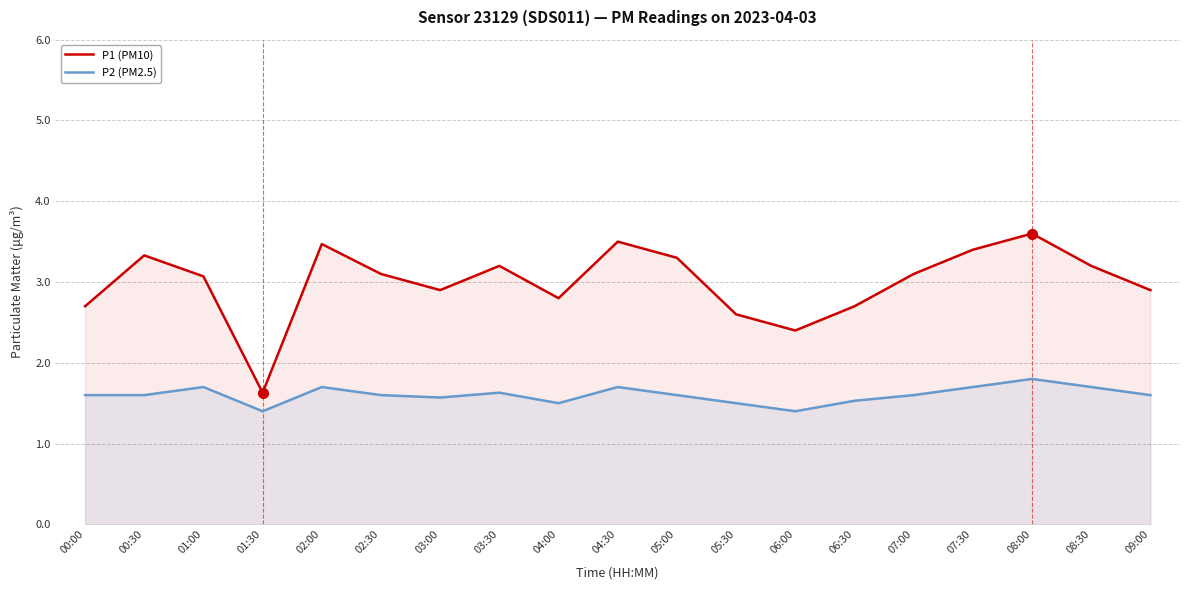

Is the value of P2 (PM2.5) at 00:00 greater than the value of P1 (PM10) at 08:30?

No